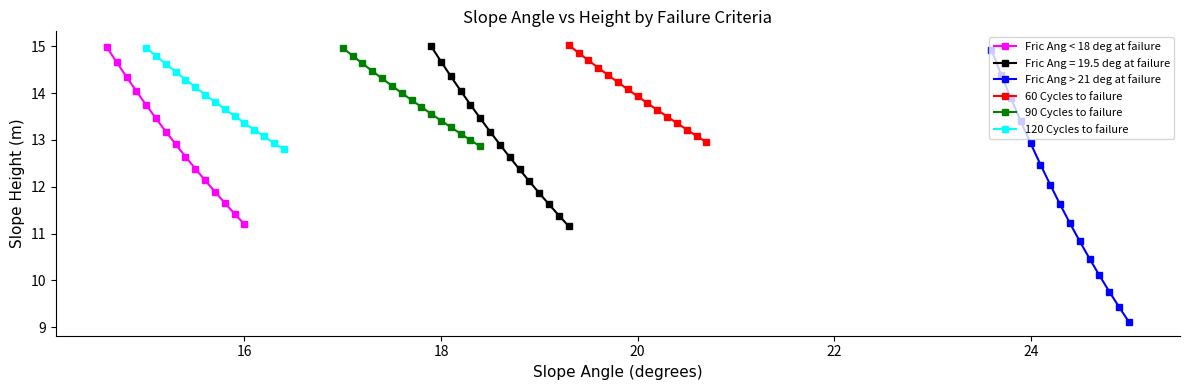

What is the lowest value of the 120 Cycles to failure series?

12.8